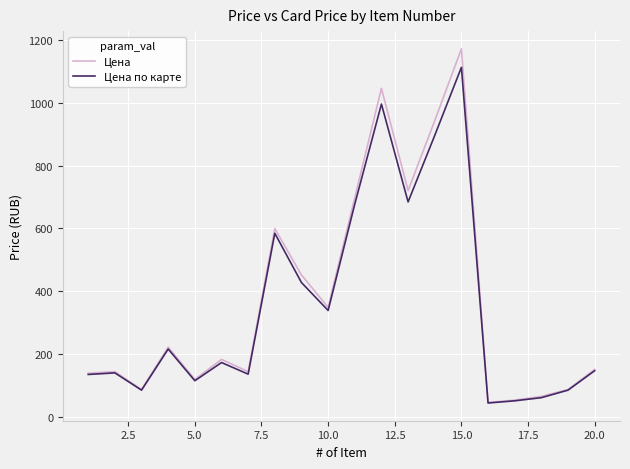

What is the minimum value shown in the chart?

43